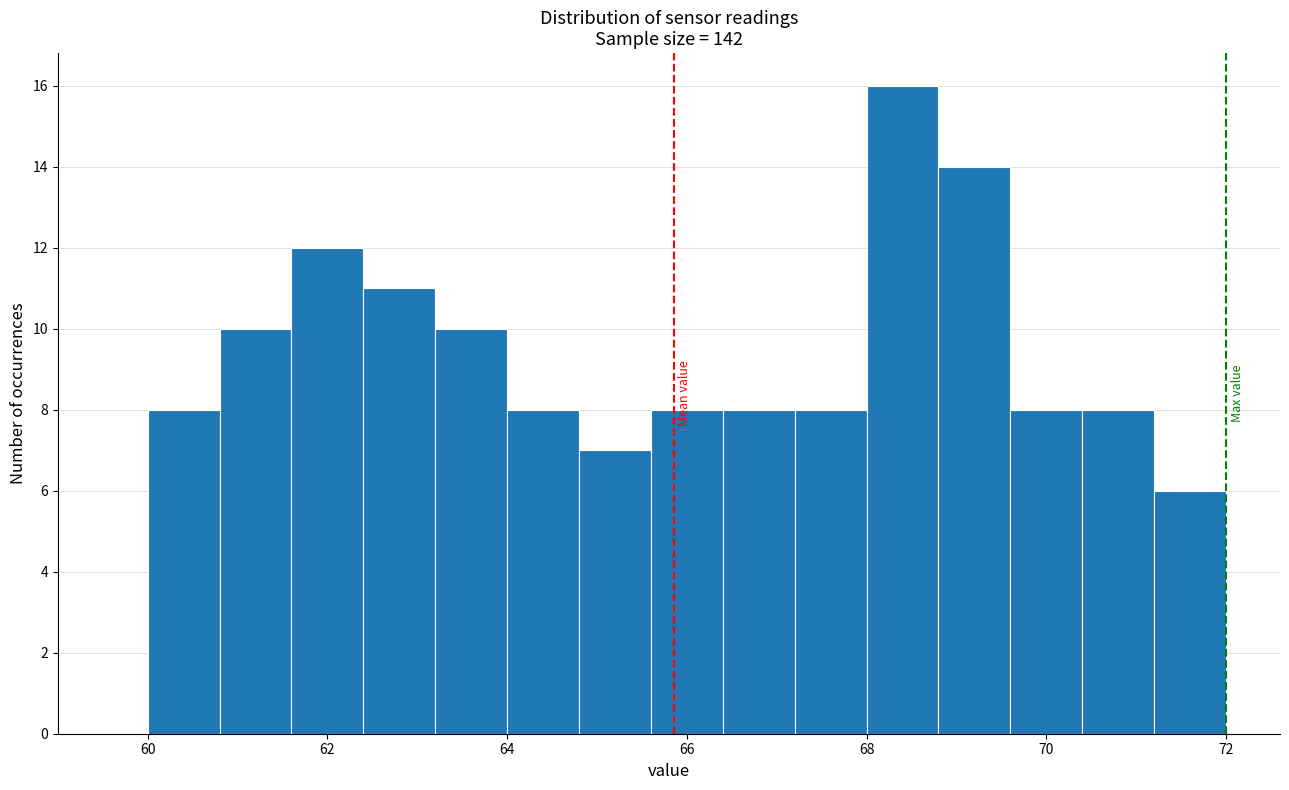

Which range on the x-axis has the tallest bar?

68.0 to 68.8